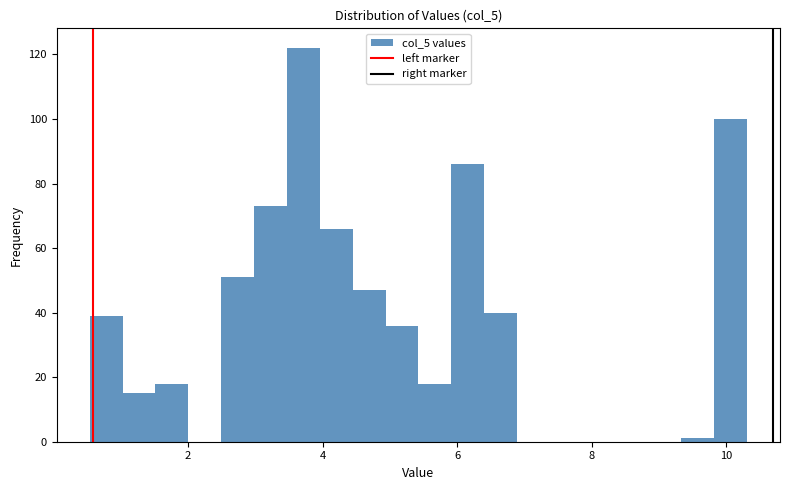

Around what value on the x-axis is the tallest bar? Give the approximate position of its centre, as read against the axis.

3.8